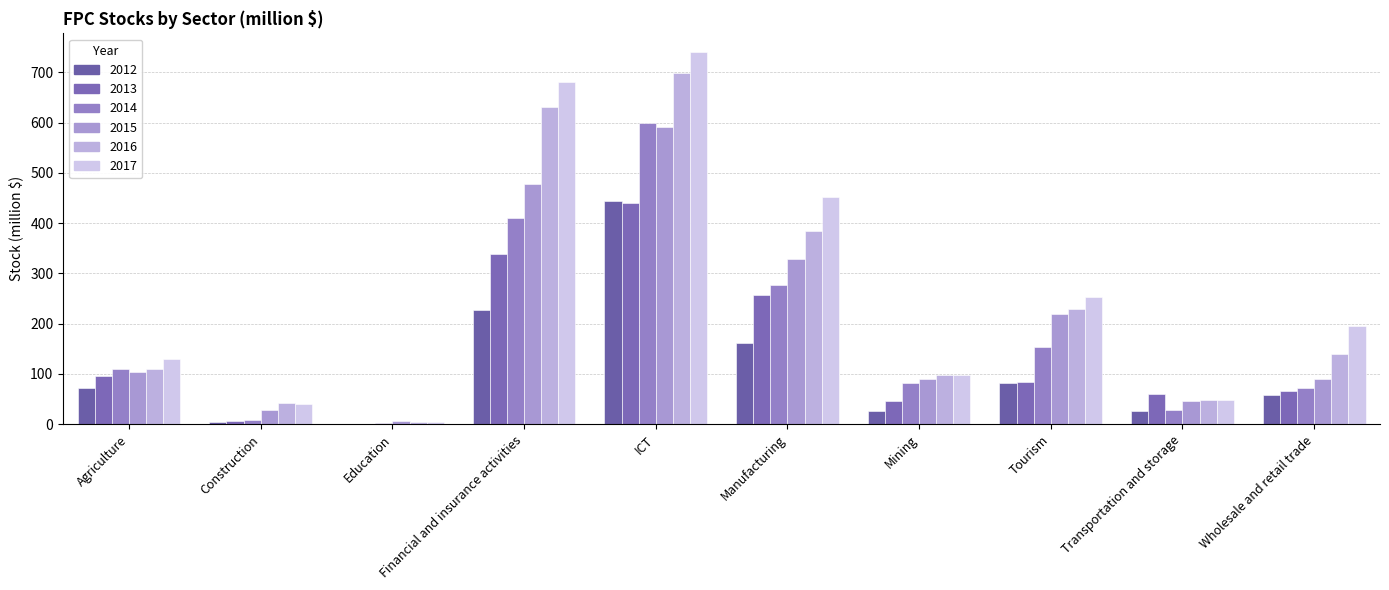

Does the chart contain stacked bars?

No